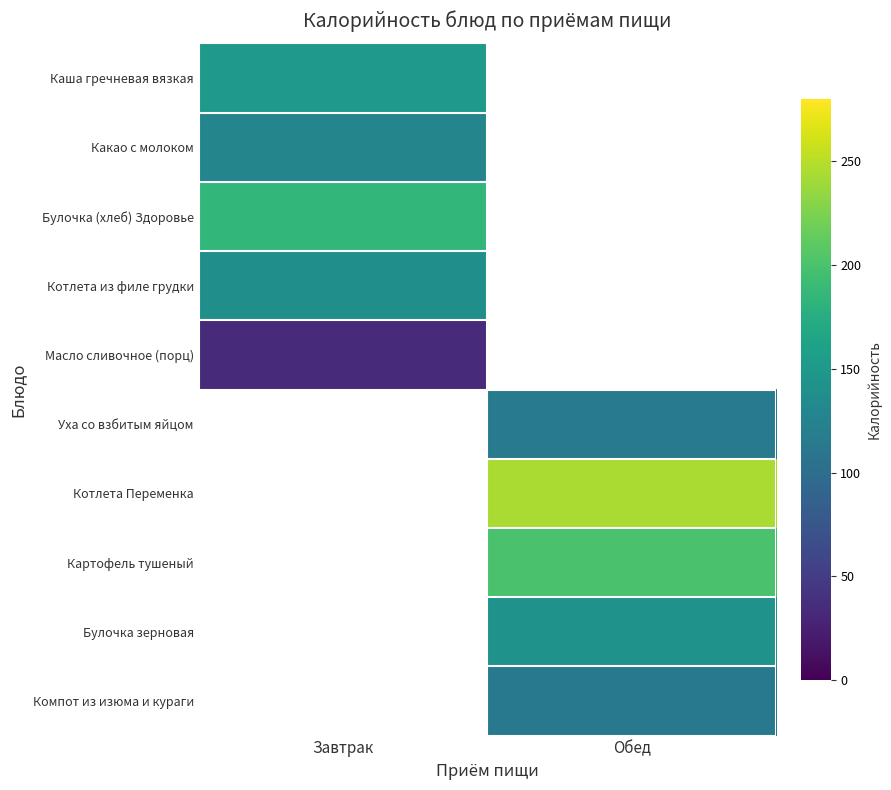

What is the greatest value displayed?

244.0